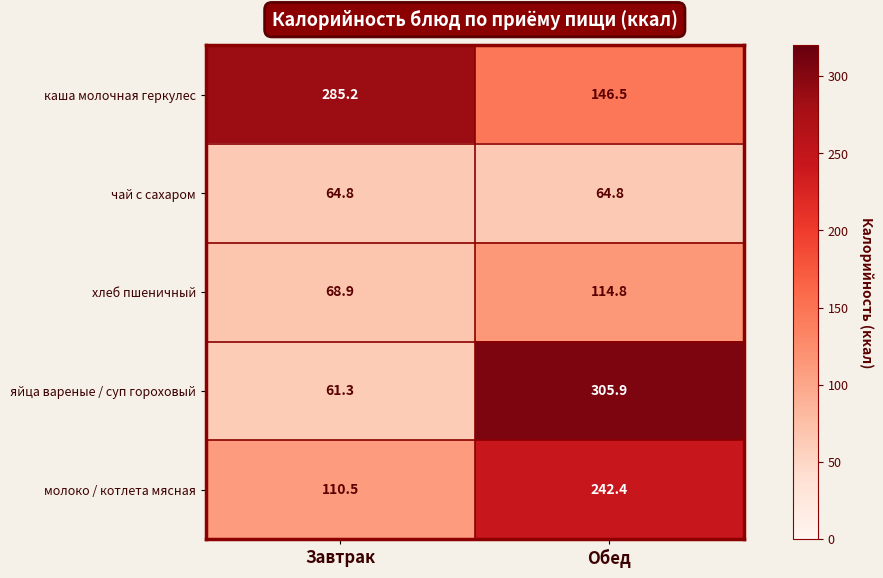

Rank the series by their maximum value, from highest to lowest.

яйца вареные / суп гороховый, каша молочная геркулес, молоко / котлета мясная, хлеб пшеничный, чай с сахаром